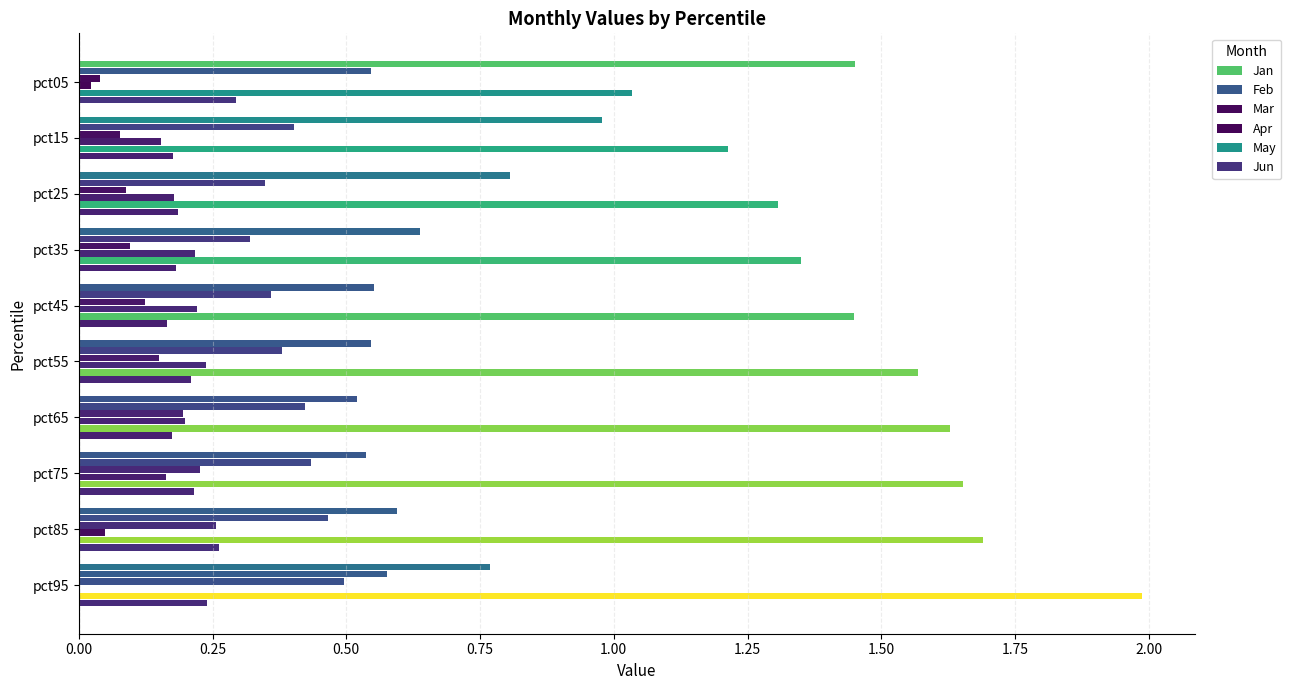

Count the number of data series in this chart.

6